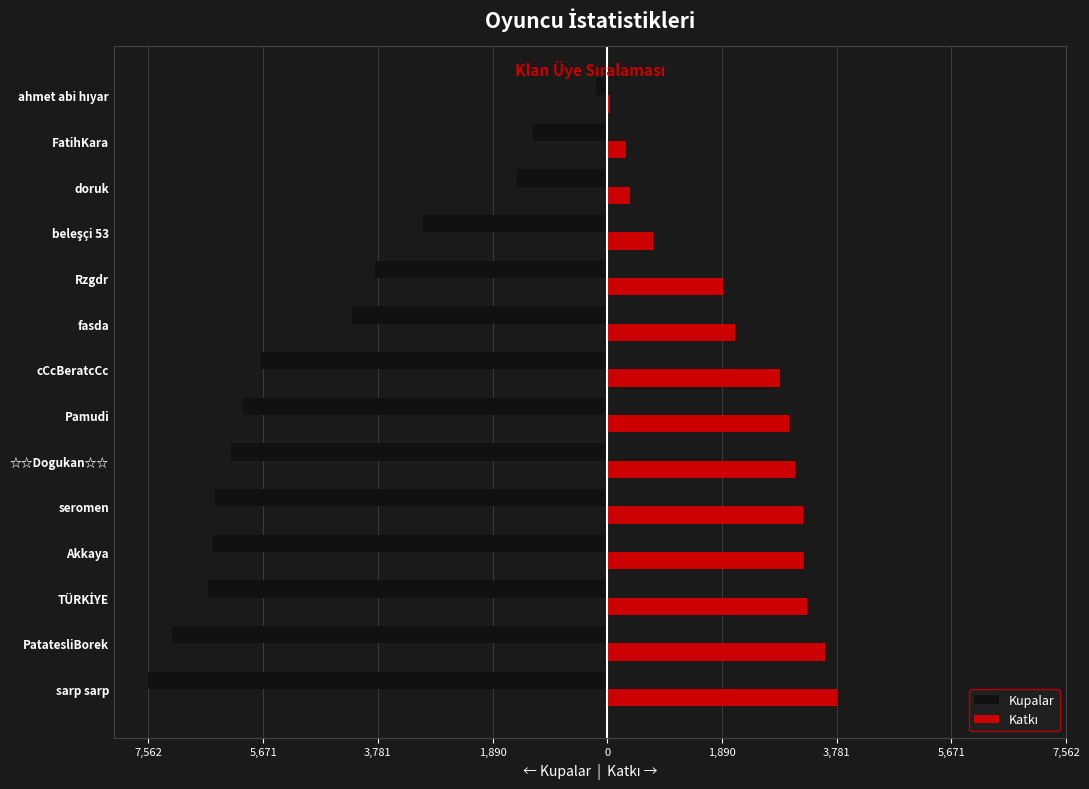

Rank the series by their average value, from lowest to highest.

Kupalar, Katkı